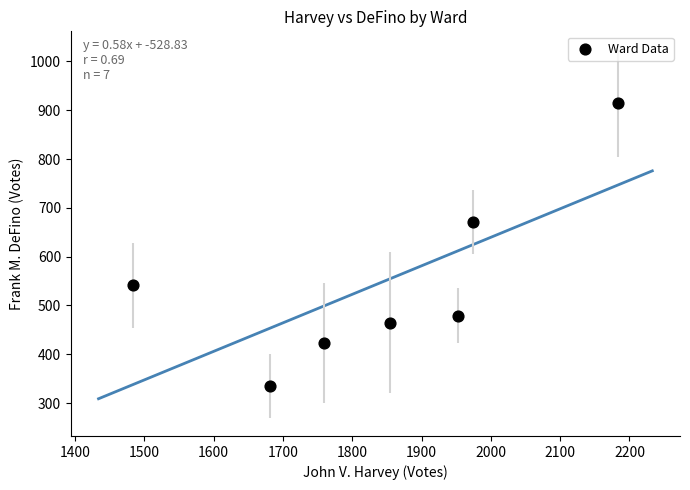

What Y value in the scatter plot is closest to 625?

671